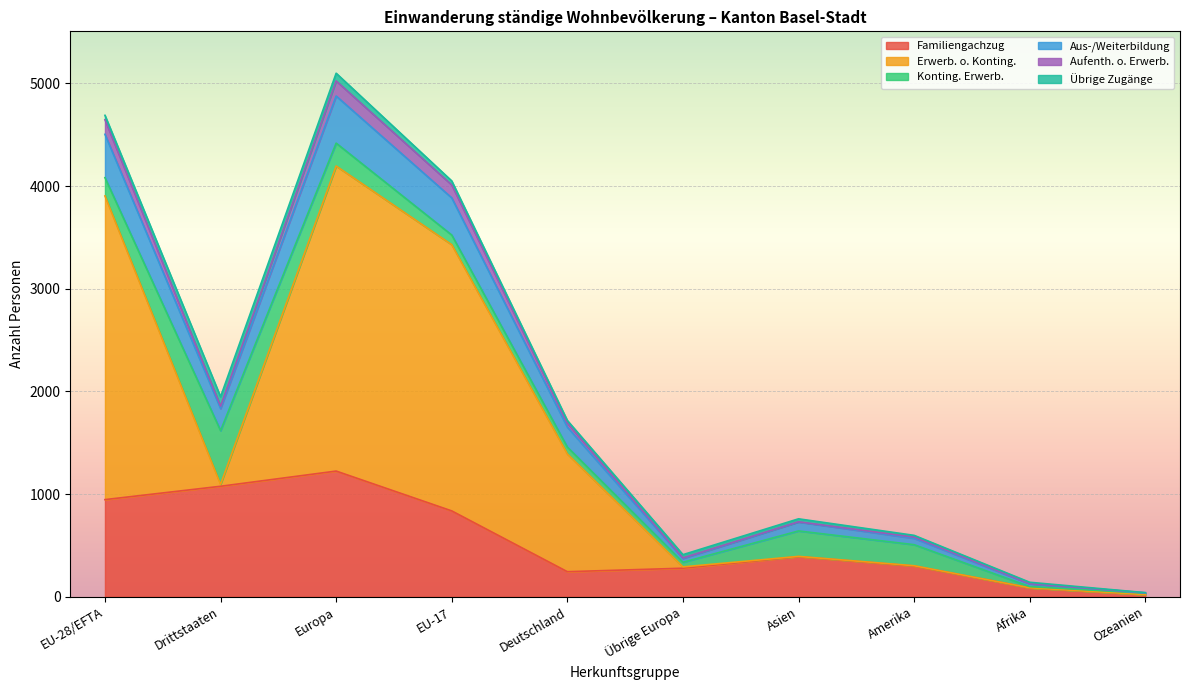

True or false: Familiengachzug has a value of 278 at Übrige Europa.

True